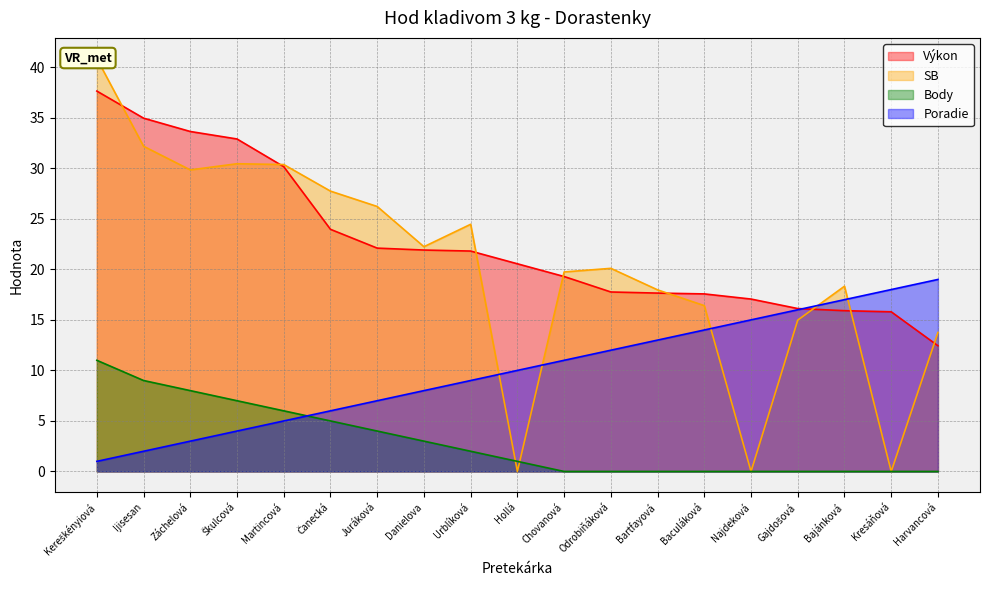

How many times do SB and Body cross each other?

2